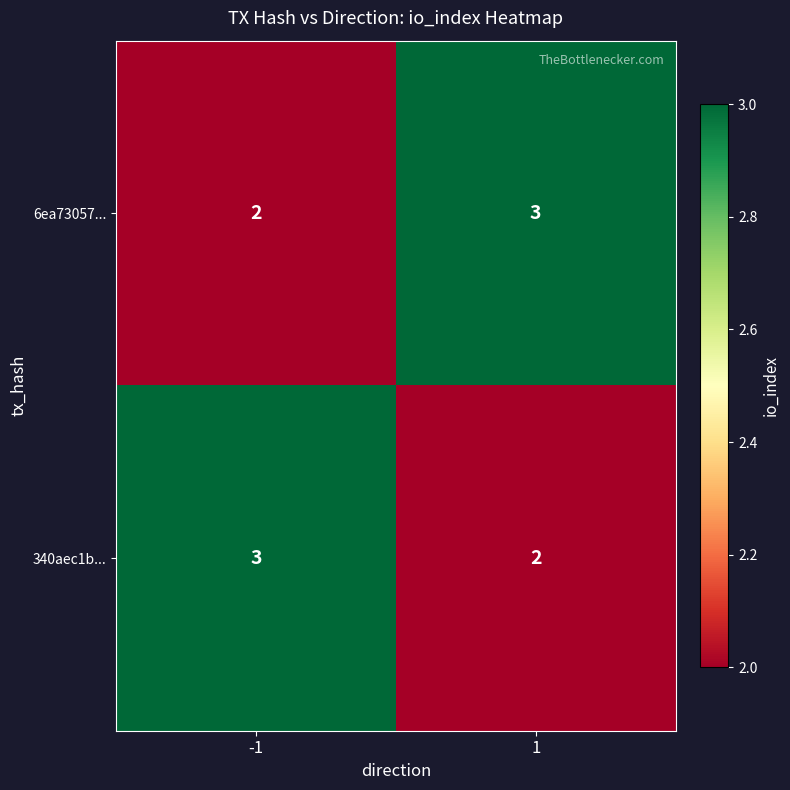

The value of 340aec1b... at 1 is 2. True or false?

True